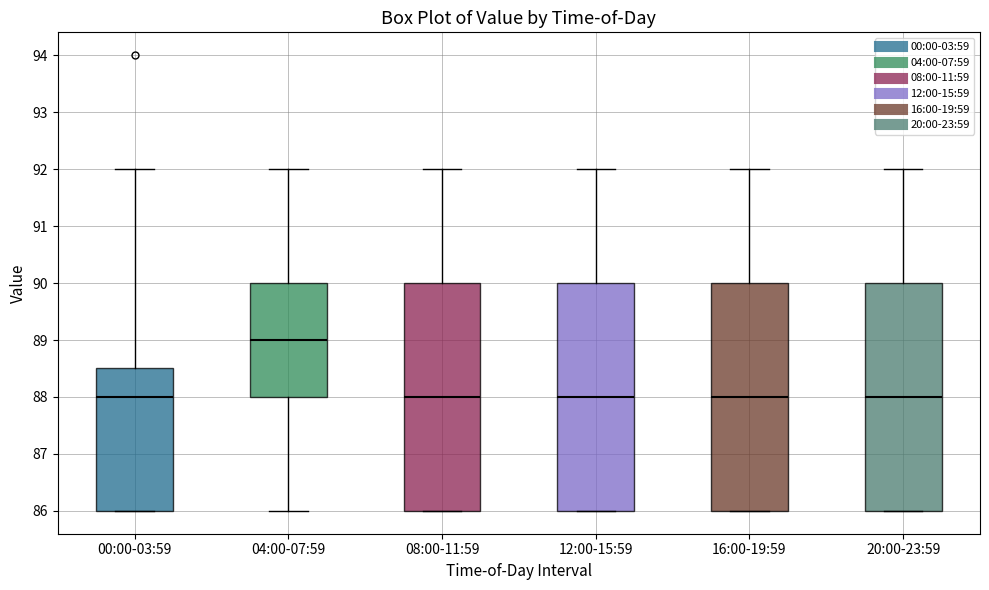

Where does the upper whisker of the box for 00:00-03:59 end on the y-axis? The values are not printed on the chart, so give them approximately, as read against the axis.

92.0